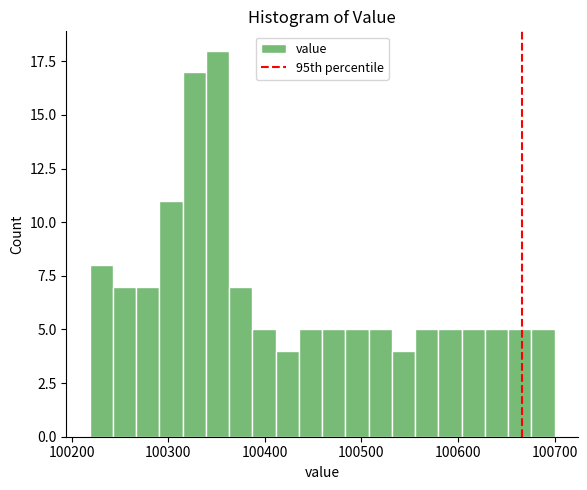

Read against the x-axis, roughly where is the centre of the tallest bar?

100350